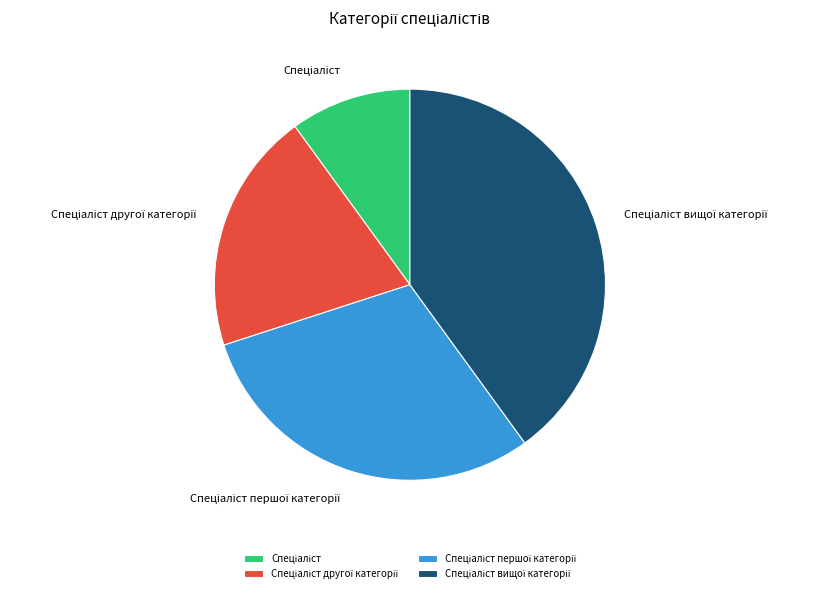

Is there any slice that represents more than half of the pie?

No